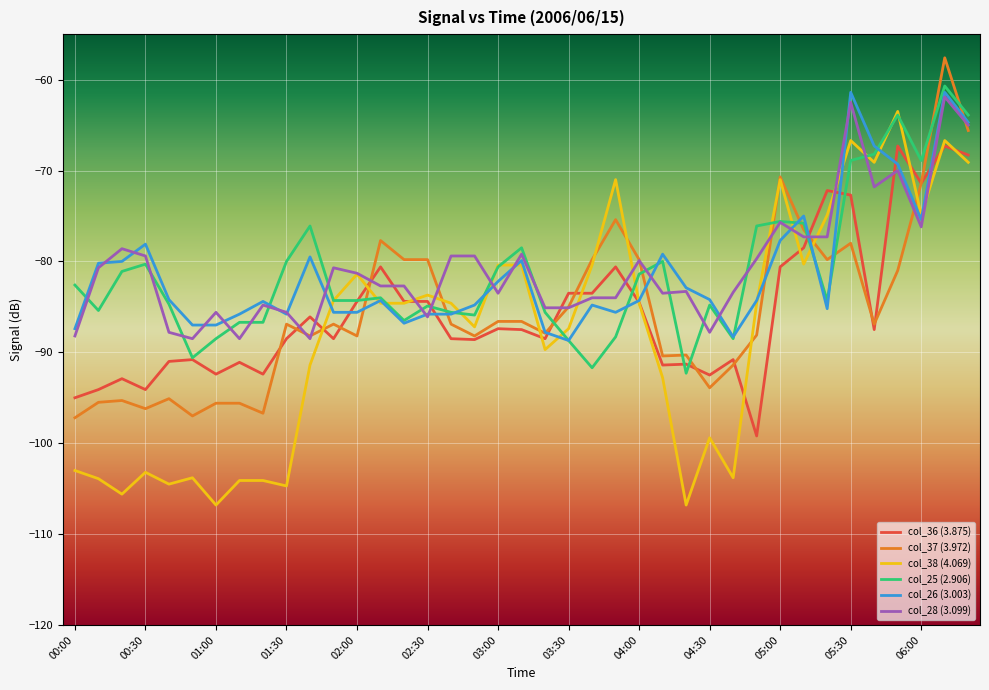

What are all the series names shown in the legend?

col_36 (3.875), col_37 (3.972), col_38 (4.069), col_25 (2.906), col_26 (3.003), col_28 (3.099)